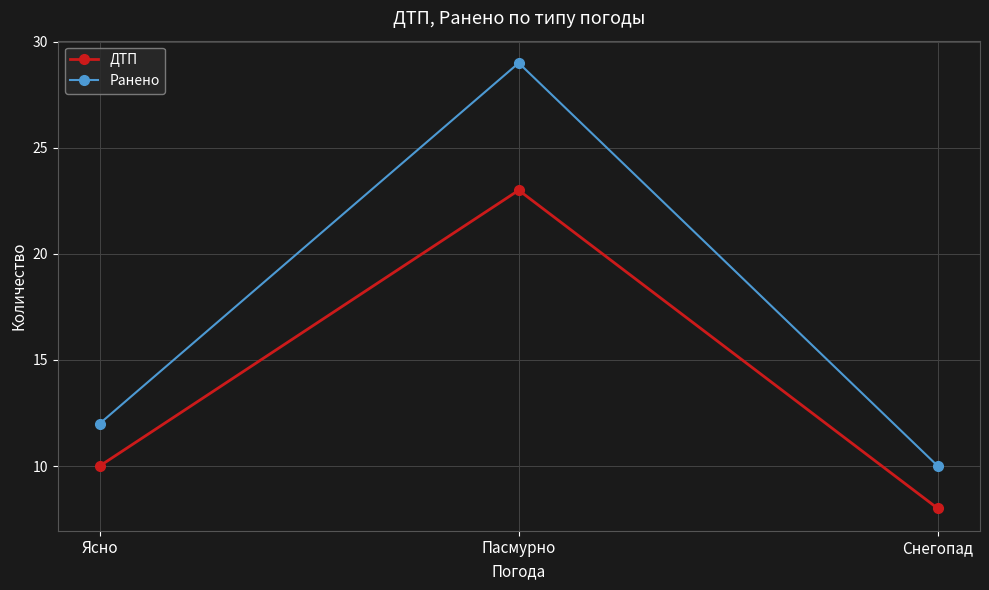

What is the label of the 2nd point from the left?

Пасмурно